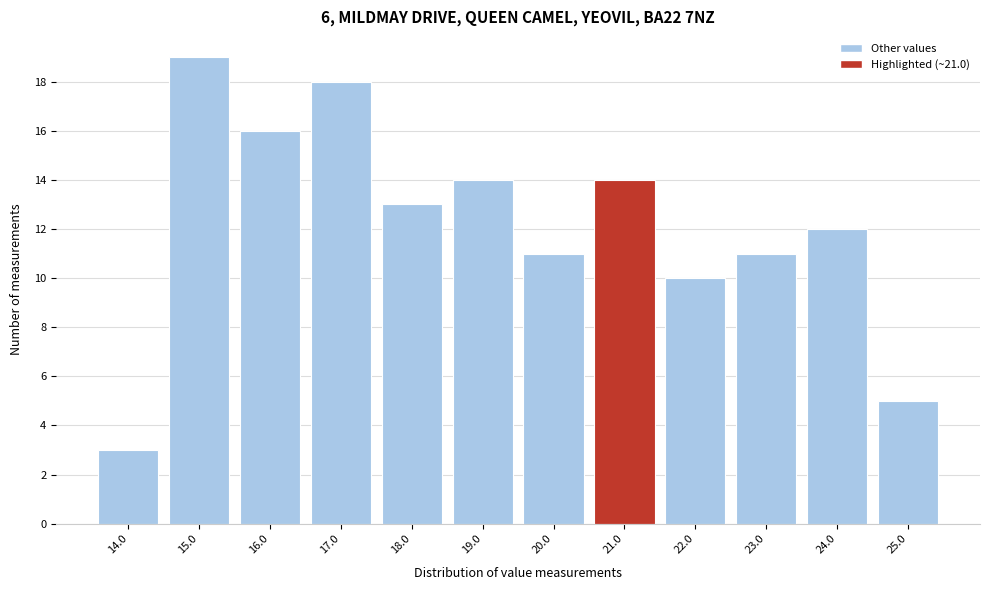

What is the height of the bar covering 14.5 to 15.5 on the x-axis? The values are not printed on the chart, so give them approximately, as read against the axis.

19